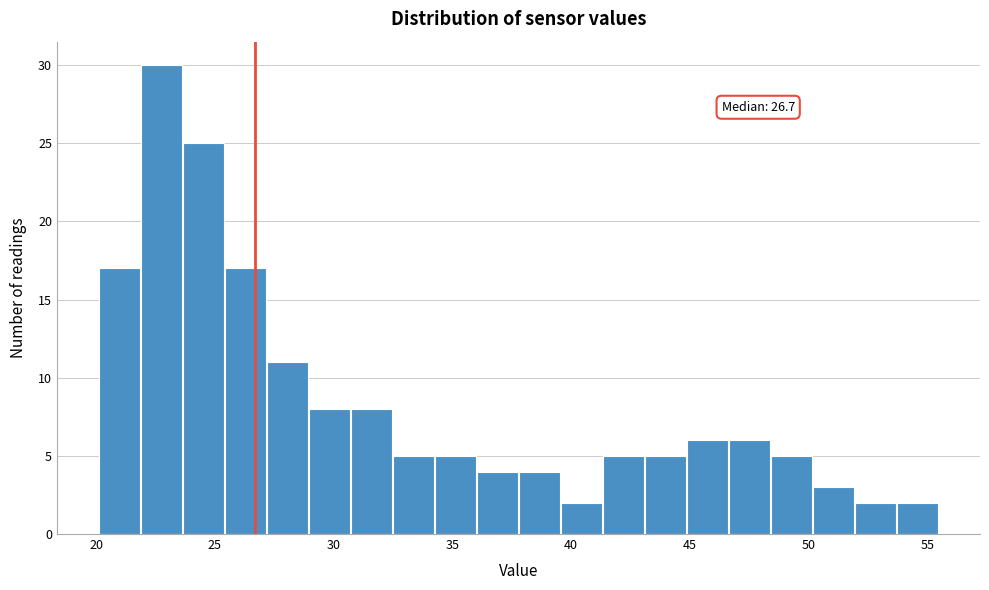

Read against the x-axis, roughly where is the centre of the tallest bar?

23.0